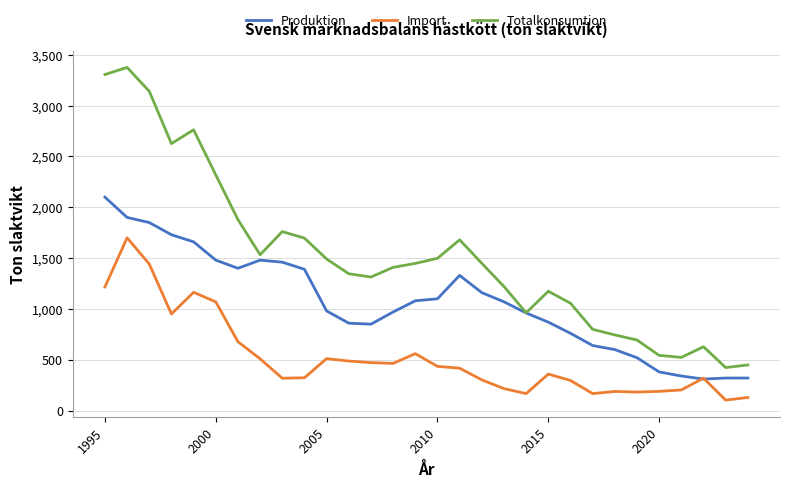

True or false: Import and Totalkonsumtion intersect in this chart.

False